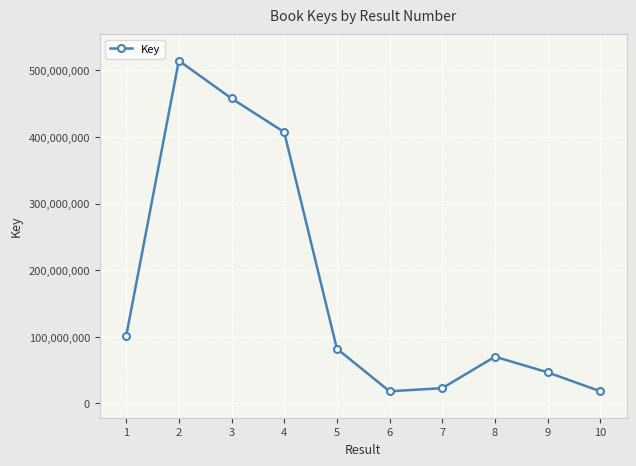

Between 6 and 4, which is larger?

4